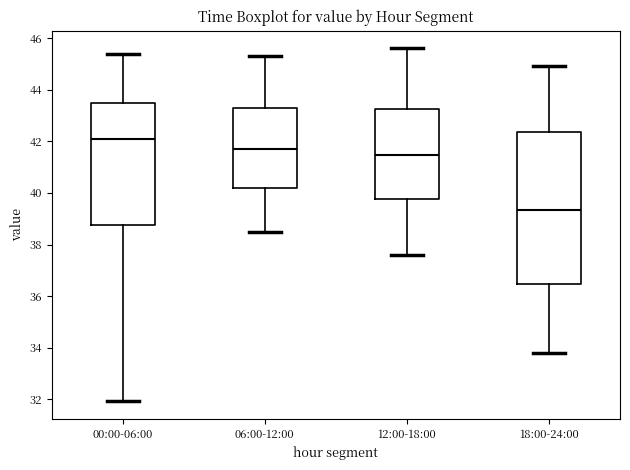

Reading left to right, read every box against the y-axis: the position of its median line, the range the box covers, and the ends of its whiskers. The values are not printed on the chart, so give them approximately, as read against the axis.

00:00-06:00: median 42.2, box 38.8 to 43.4, whiskers 32.0 to 45.4
06:00-12:00: median 41.8, box 40.2 to 43.4, whiskers 38.6 to 45.4
12:00-18:00: median 41.4, box 39.8 to 43.2, whiskers 37.6 to 45.6
18:00-24:00: median 39.4, box 36.4 to 42.4, whiskers 33.8 to 45.0